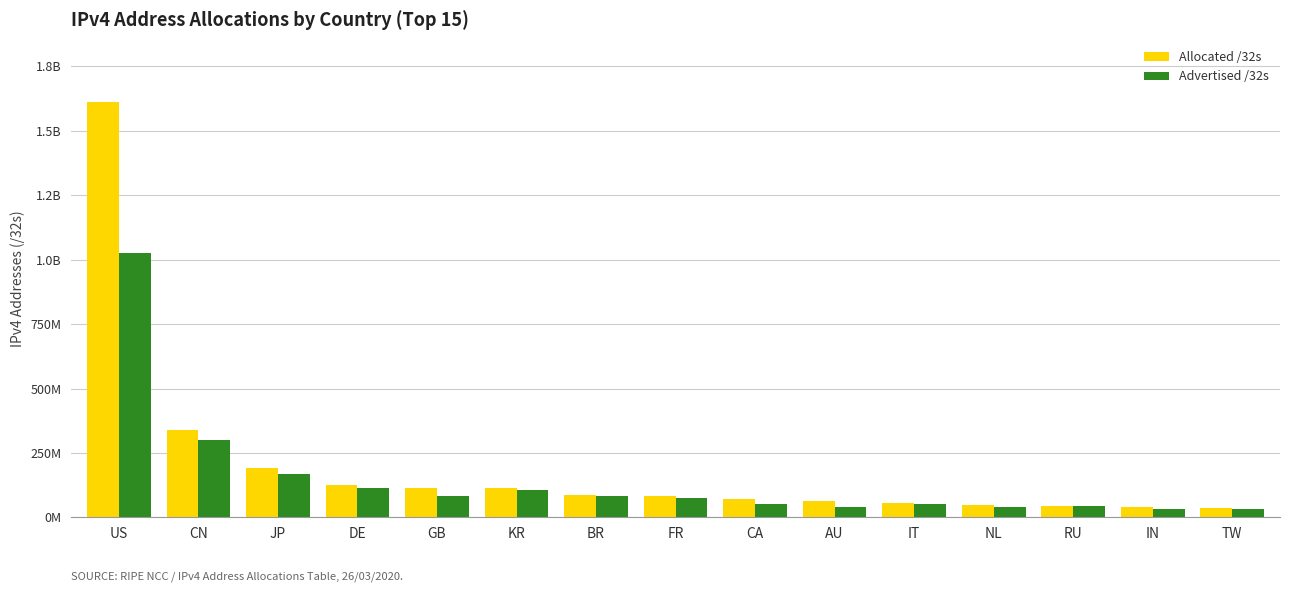

What are all the series names shown in the legend?

Allocated /32s, Advertised /32s